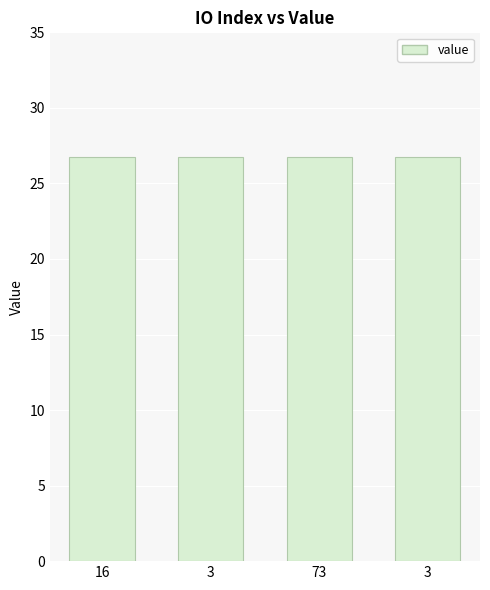

Are the bars grouped side by side (vs. stacked)?

No